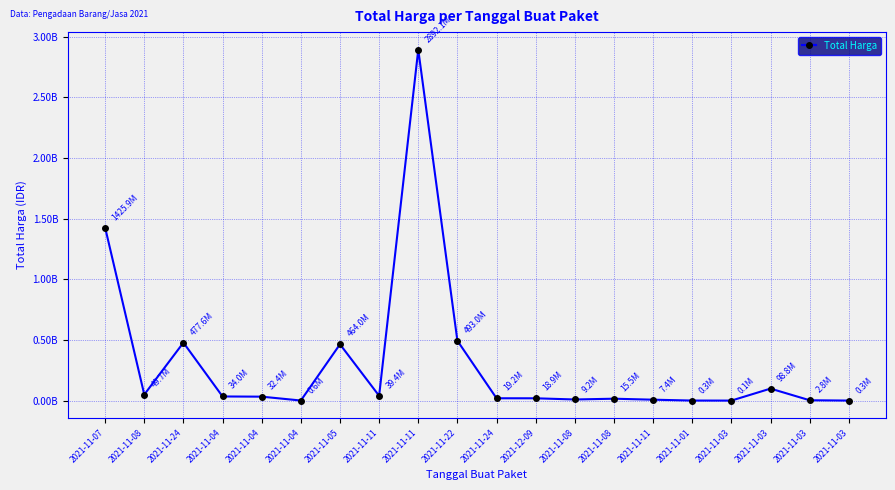

What is the label of the 12th point from the left?

2021-12-09